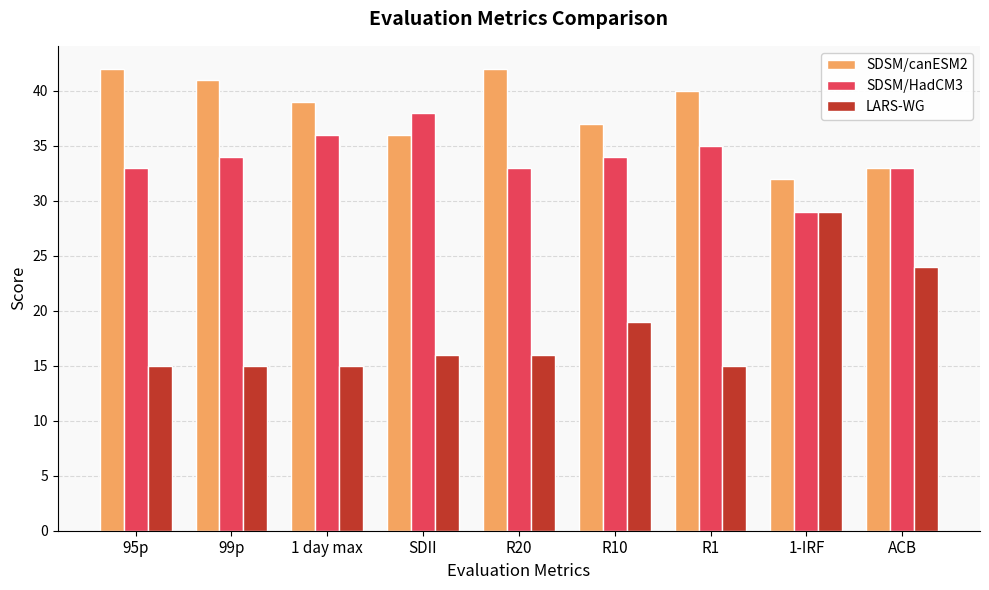

What is the average value of the LARS-WG series?

18